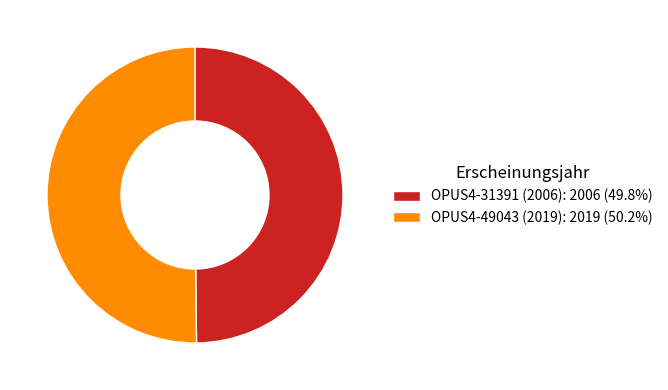

True or false: OPUS4-49043 (2019) accounts for 50% of the total.

True